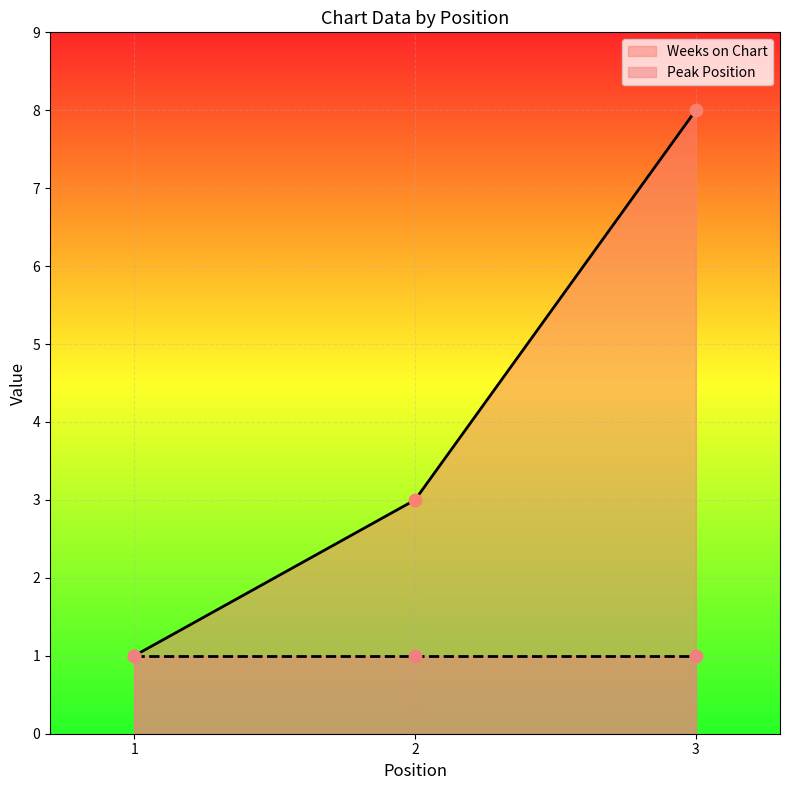

What is the change in value from 1 to 3?

+7